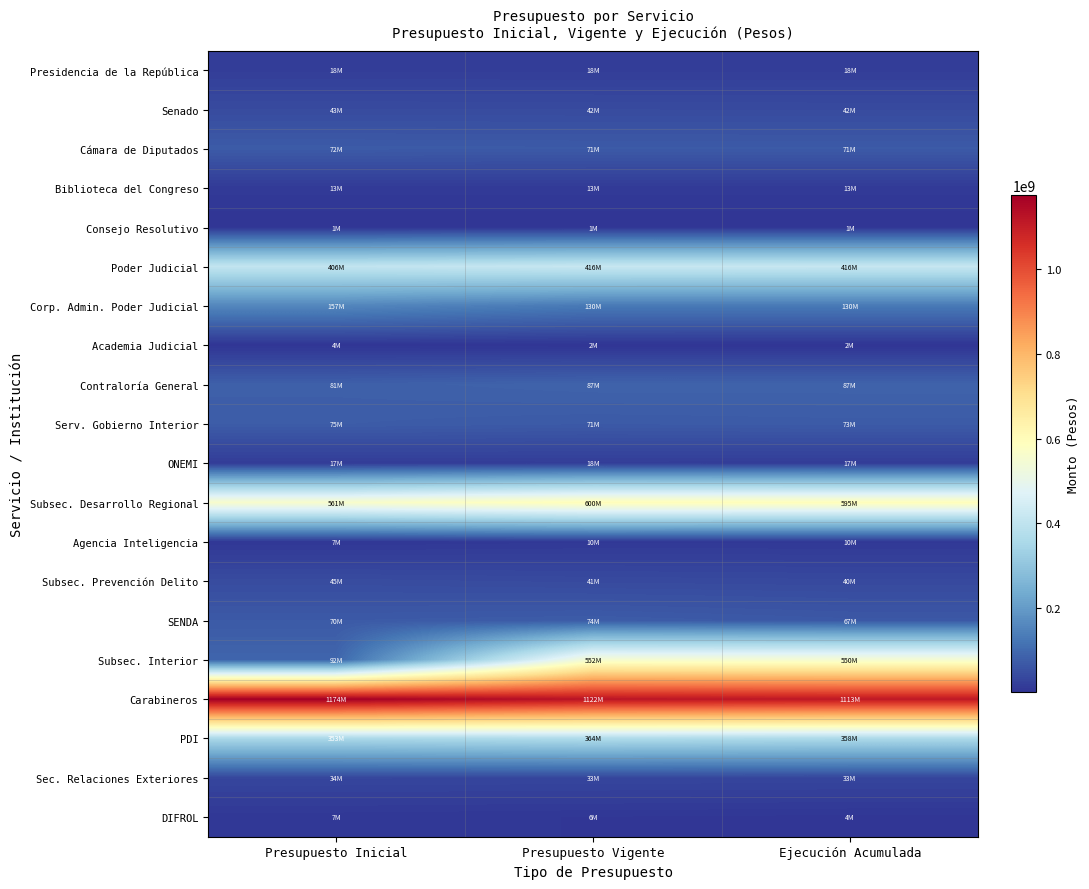

List the series in order of their peak value, highest first.

Carabineros, Subsec. Desarrollo Regional, Subsec. Interior, Poder Judicial, PDI, Corp. Admin. Poder Judicial, Contraloría General, Serv. Gobierno Interior, SENDA, Cámara de Diputados, Subsec. Prevención Delito, Senado, Sec. Relaciones Exteriores, Presidencia de la República, ONEMI, Biblioteca del Congreso, Agencia Inteligencia, DIFROL, Academia Judicial, Consejo Resolutivo